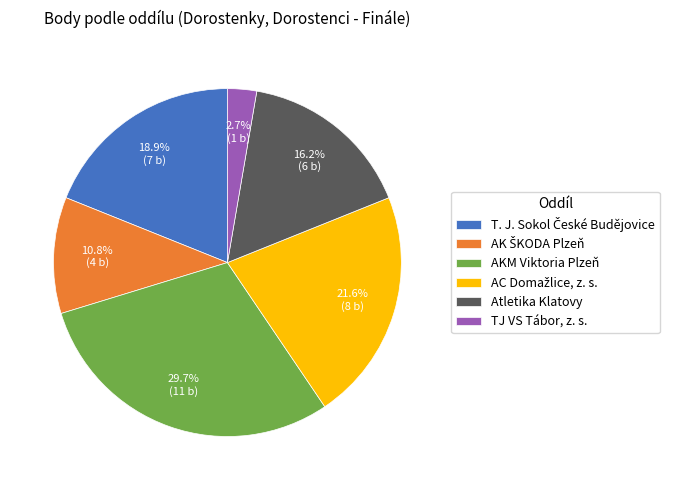

How much of the chart is everything except TJ VS Tábor, z. s.?

97.3%